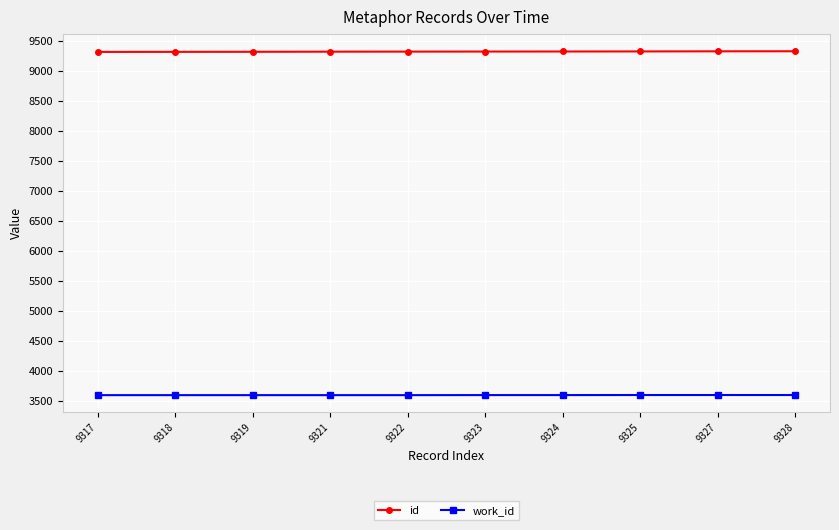

What is the smallest value displayed?

3596